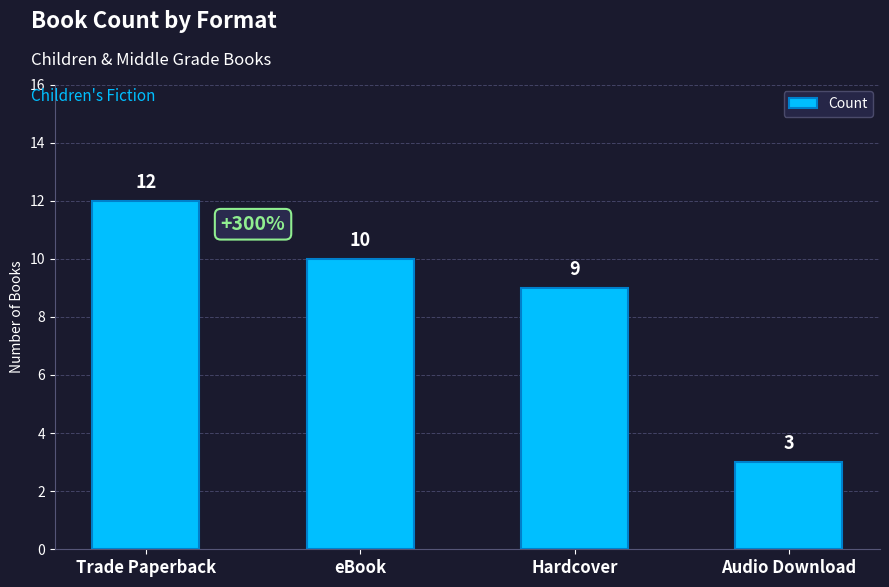

At which label does the data first exceed 10?

Trade Paperback